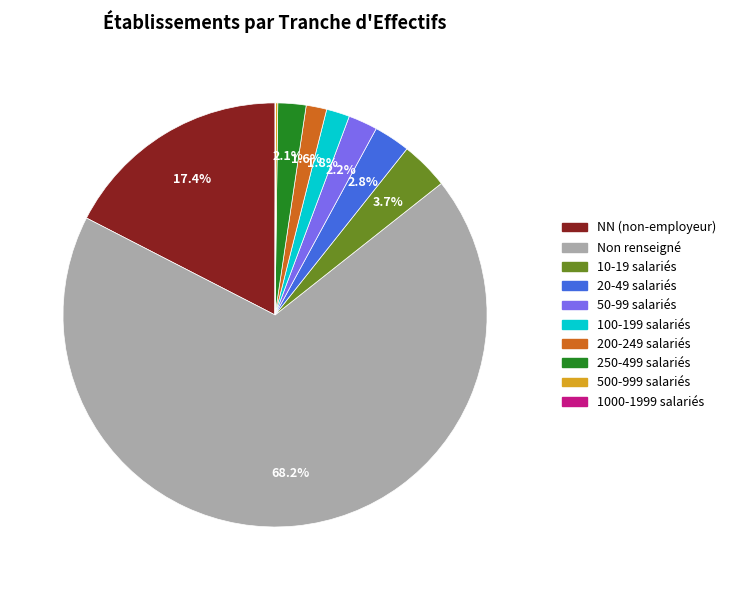

Which has a higher value, 250-499 salariés or 200-249 salariés?

250-499 salariés